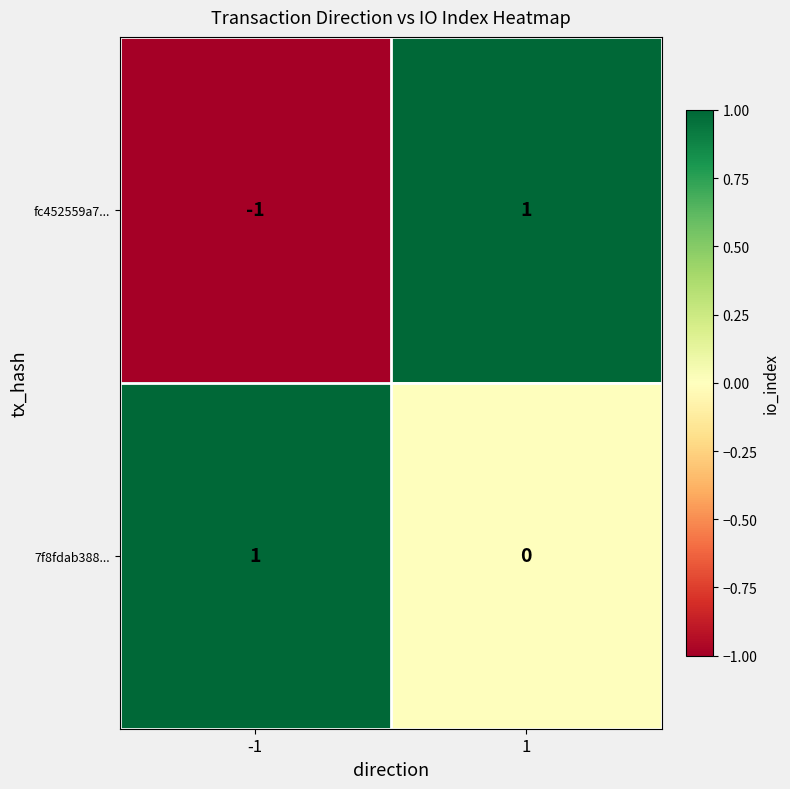

The value of 7f8fdab388... at 1 is 0. True or false?

True